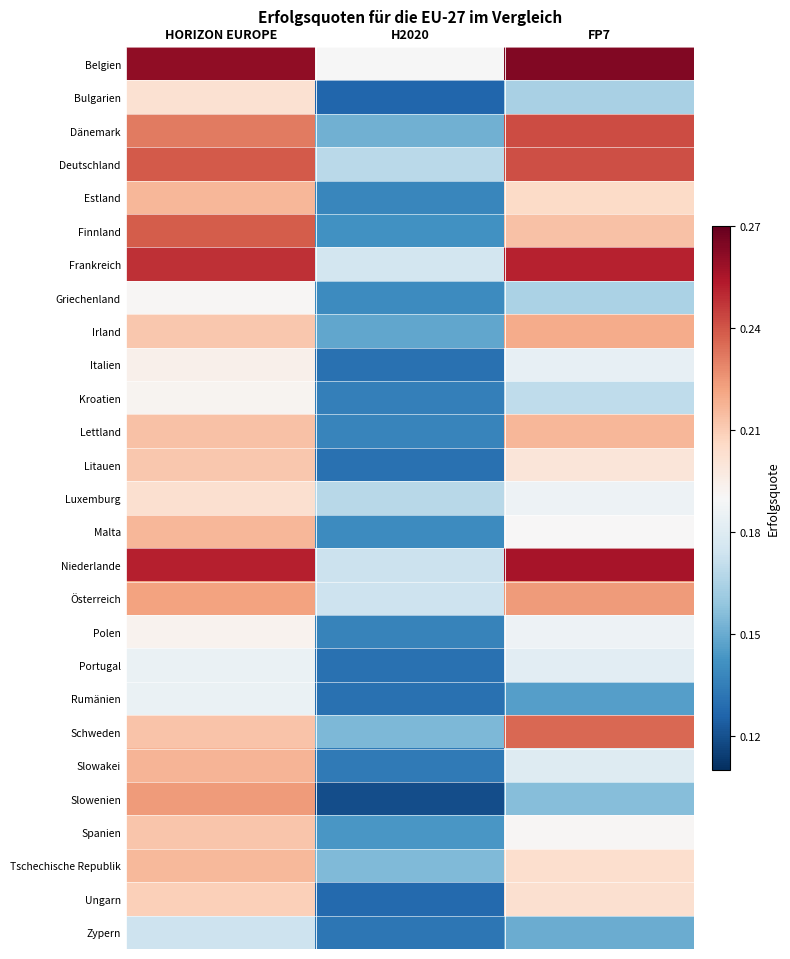

Reading right to left, extract all data points from this chart.

Belgien: FP7=0.3	H2020=0.2	HORIZON EUROPE=0.3
Bulgarien: FP7=0.2	H2020=0.1	HORIZON EUROPE=0.2
Dänemark: FP7=0.2	H2020=0.2	HORIZON EUROPE=0.2
Deutschland: FP7=0.2	H2020=0.2	HORIZON EUROPE=0.2
Estland: FP7=0.2	H2020=0.1	HORIZON EUROPE=0.2
Finnland: FP7=0.2	H2020=0.1	HORIZON EUROPE=0.2
Frankreich: FP7=0.3	H2020=0.2	HORIZON EUROPE=0.2
Griechenland: FP7=0.2	H2020=0.1	HORIZON EUROPE=0.2
Irland: FP7=0.2	H2020=0.1	HORIZON EUROPE=0.2
Italien: FP7=0.2	H2020=0.1	HORIZON EUROPE=0.2
Kroatien: FP7=0.2	H2020=0.1	HORIZON EUROPE=0.2
Lettland: FP7=0.2	H2020=0.1	HORIZON EUROPE=0.2
Litauen: FP7=0.2	H2020=0.1	HORIZON EUROPE=0.2
Luxemburg: FP7=0.2	H2020=0.2	HORIZON EUROPE=0.2
Malta: FP7=0.2	H2020=0.1	HORIZON EUROPE=0.2
Niederlande: FP7=0.3	H2020=0.2	HORIZON EUROPE=0.3
Österreich: FP7=0.2	H2020=0.2	HORIZON EUROPE=0.2
Polen: FP7=0.2	H2020=0.1	HORIZON EUROPE=0.2
Portugal: FP7=0.2	H2020=0.1	HORIZON EUROPE=0.2
Rumänien: FP7=0.1	H2020=0.1	HORIZON EUROPE=0.2
Schweden: FP7=0.2	H2020=0.2	HORIZON EUROPE=0.2
Slowakei: FP7=0.2	H2020=0.1	HORIZON EUROPE=0.2
Slowenien: FP7=0.2	H2020=0.1	HORIZON EUROPE=0.2
Spanien: FP7=0.2	H2020=0.1	HORIZON EUROPE=0.2
Tschechische Republik: FP7=0.2	H2020=0.2	HORIZON EUROPE=0.2
Ungarn: FP7=0.2	H2020=0.1	HORIZON EUROPE=0.2
Zypern: FP7=0.2	H2020=0.1	HORIZON EUROPE=0.2